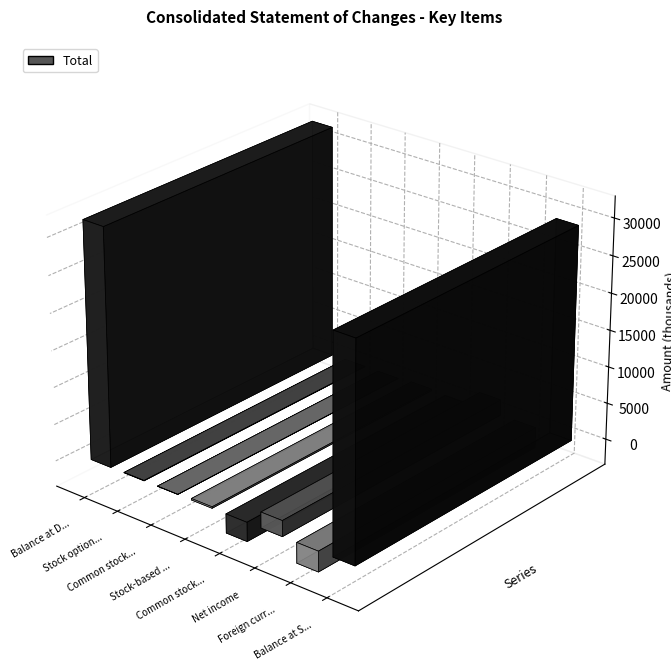

What is the difference between the second highest and second lowest values?

31792